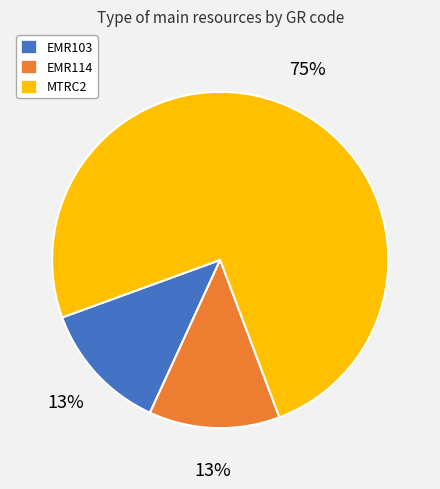

Combined, do EMR103 and EMR114 account for over 50%?

No